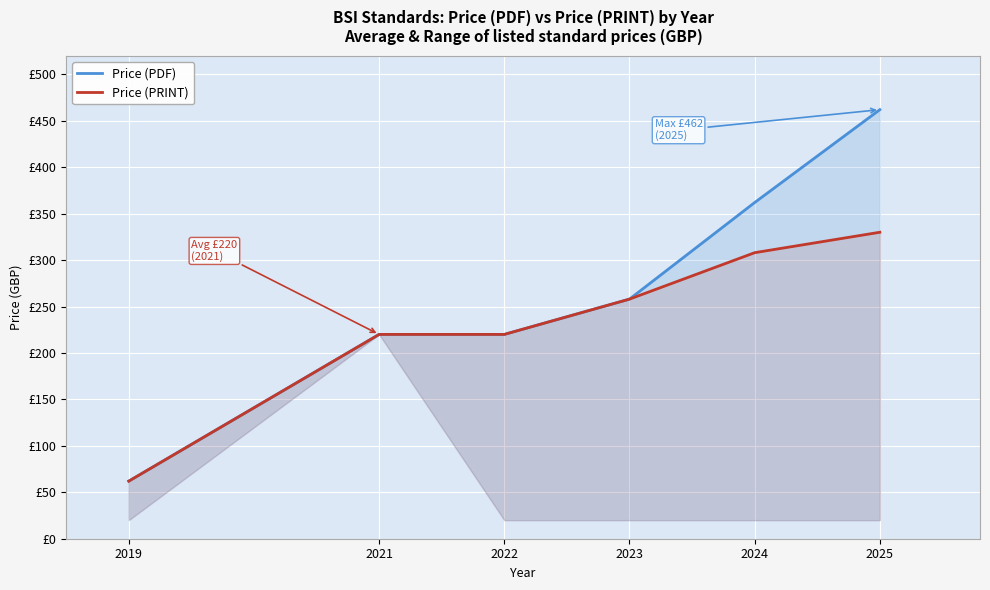

Is the value of Price (PRINT) at 2023 greater than the value of Price (PDF) at 2019?

Yes